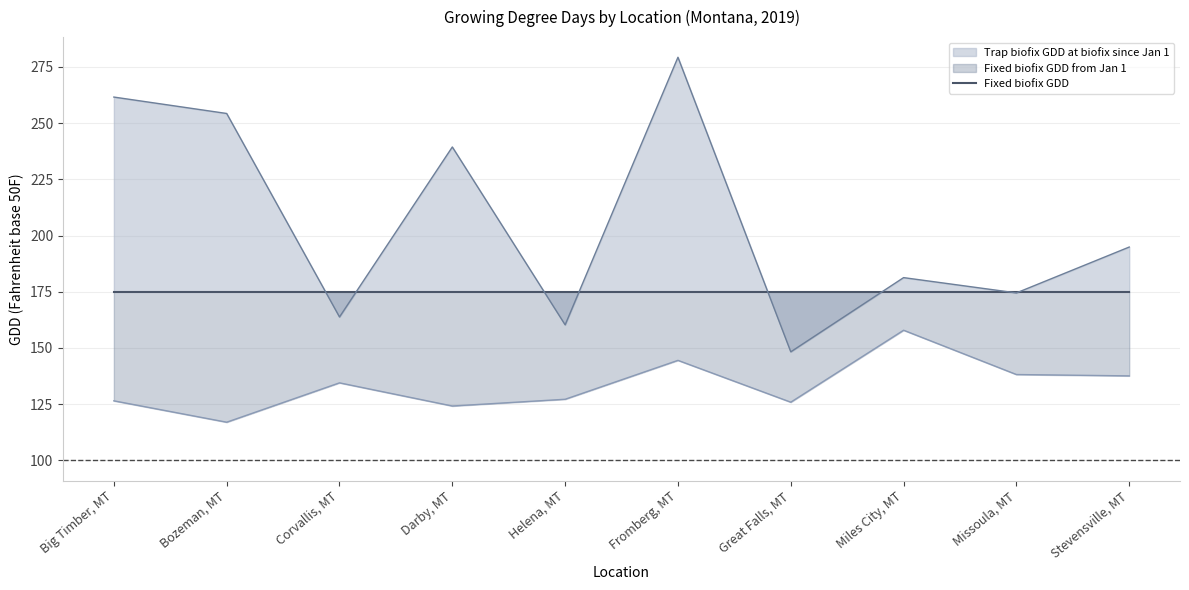

What is the spread (max minus min) of values at Stevensville, MT?

57.3